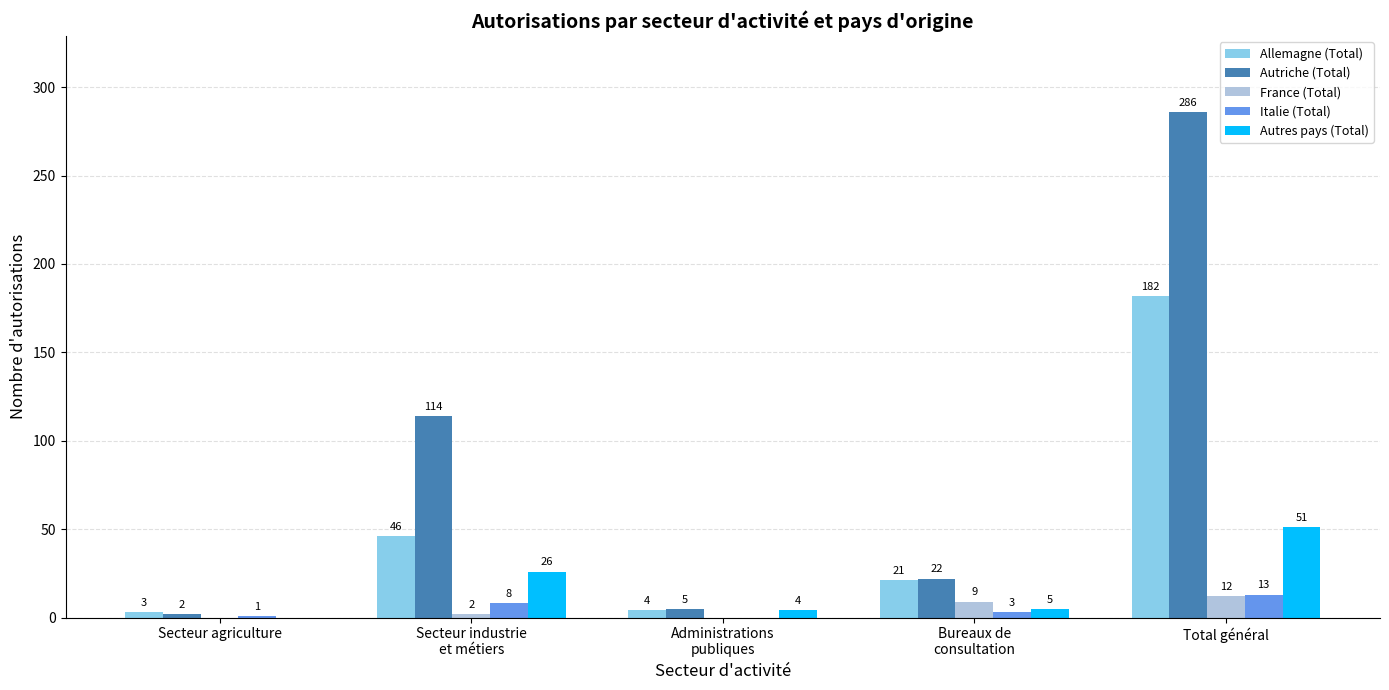

Are the bars grouped side by side (vs. stacked)?

Yes